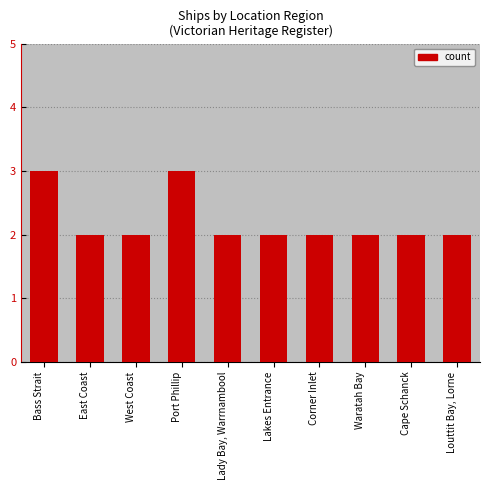

What is the greatest value displayed?

3